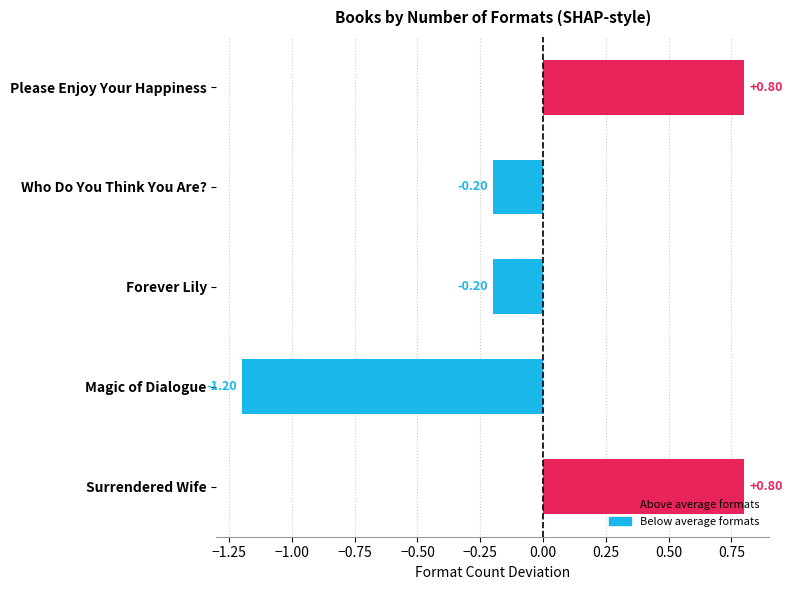

What is the label of the 3rd bar from the top?

Forever Lily